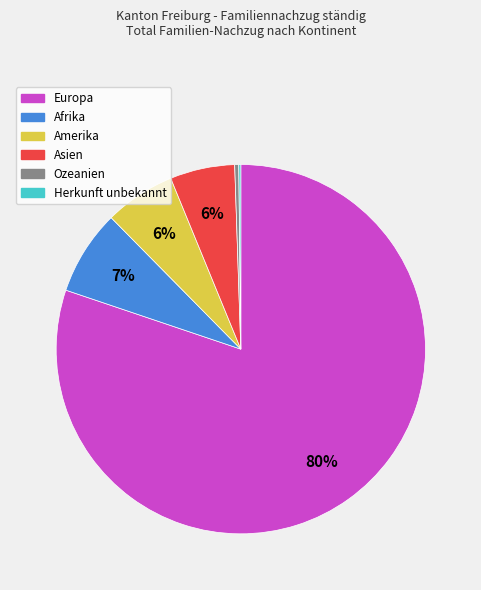

Is it true that Ozeanien is 11% of the pie?

False